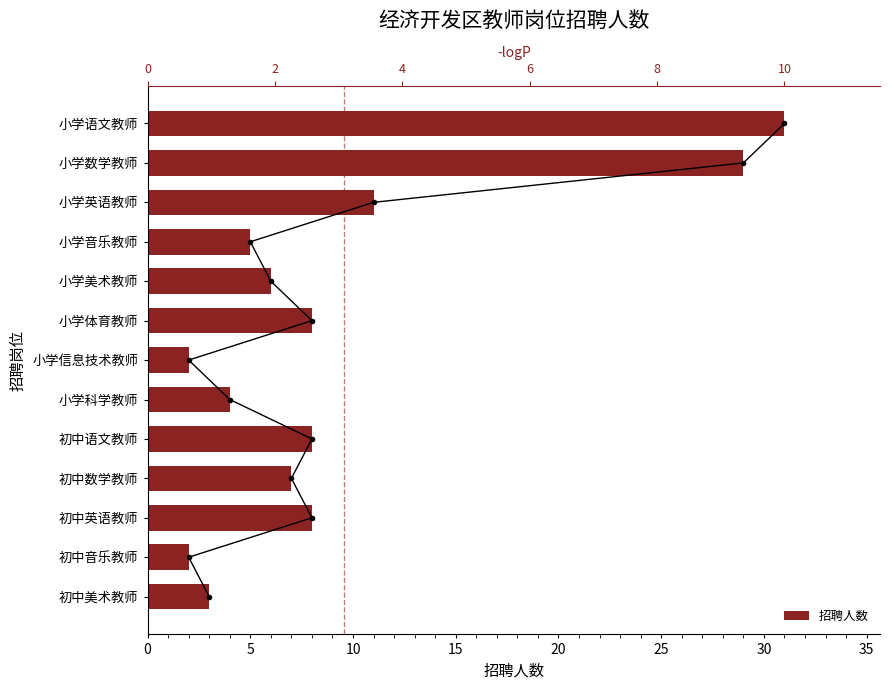

Is it true that the value at 小学信息技术教师 is 3?

False